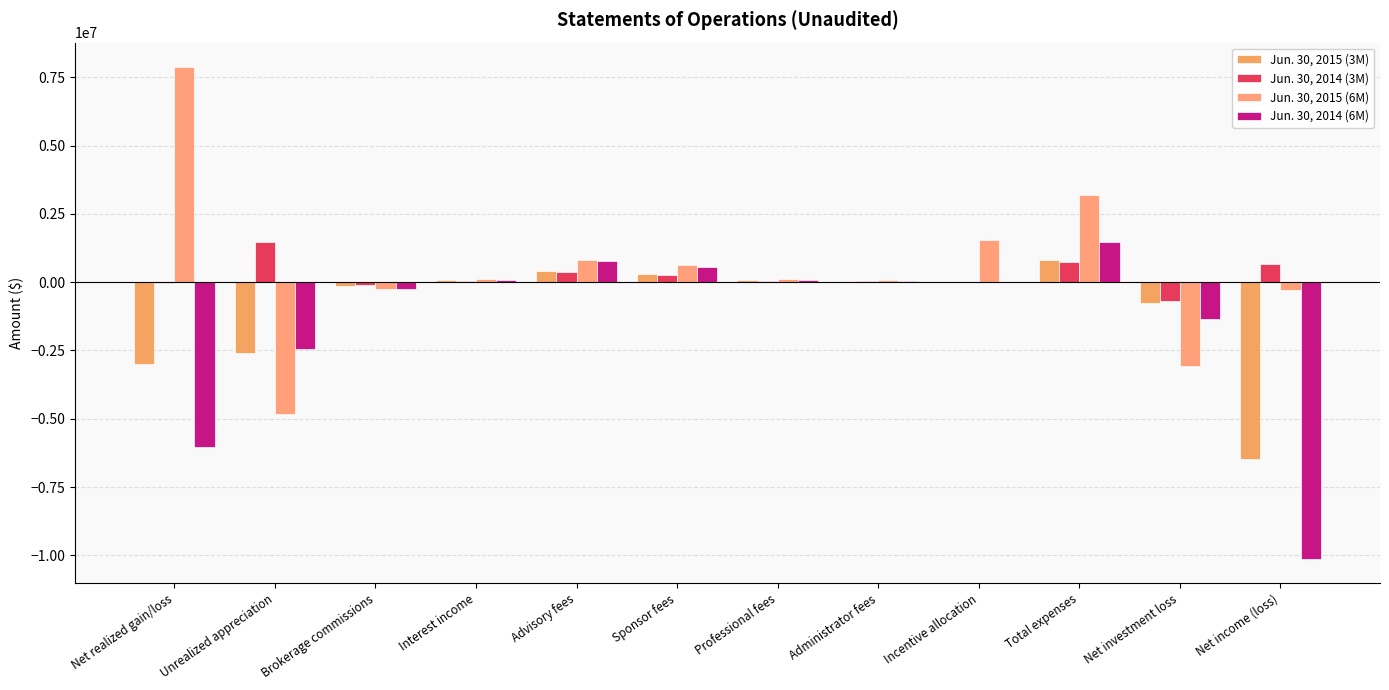

Count the number of data series in this chart.

4